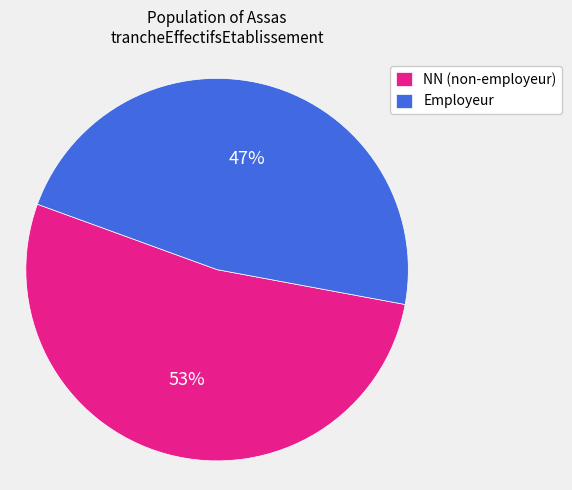

To the nearest percent, what is the average slice percentage?

50%